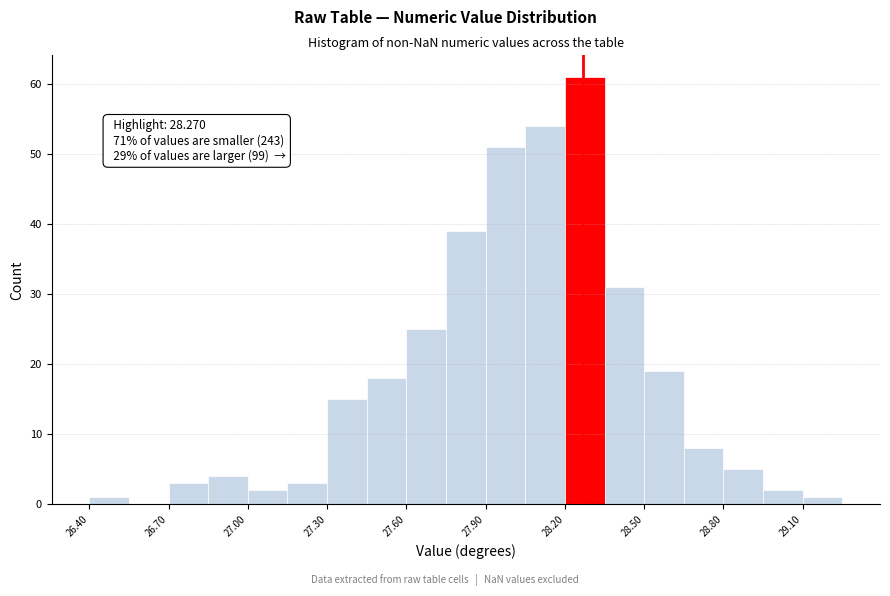

Read against the x-axis, roughly where is the centre of the tallest bar?

28.30